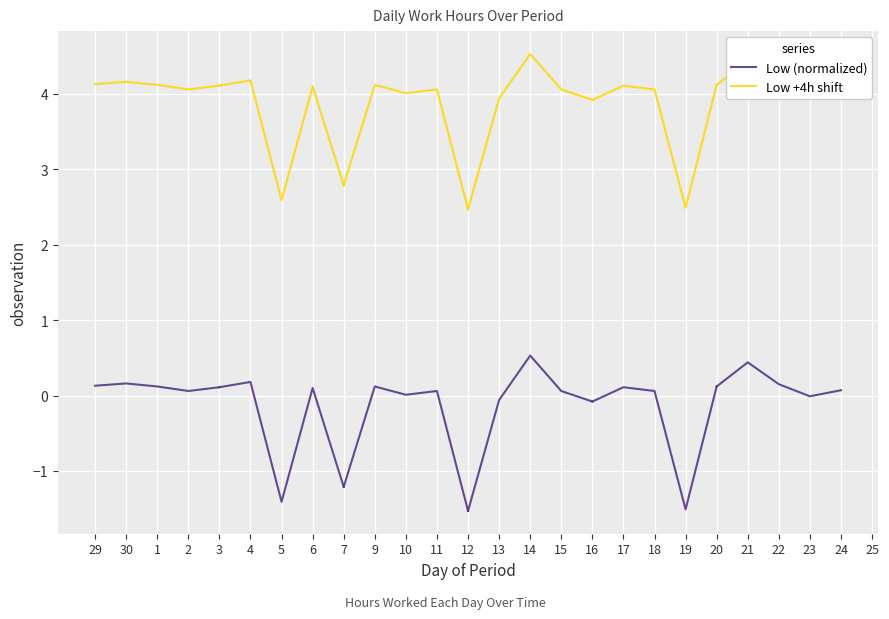

What is the total value across all series at 2?

4.1